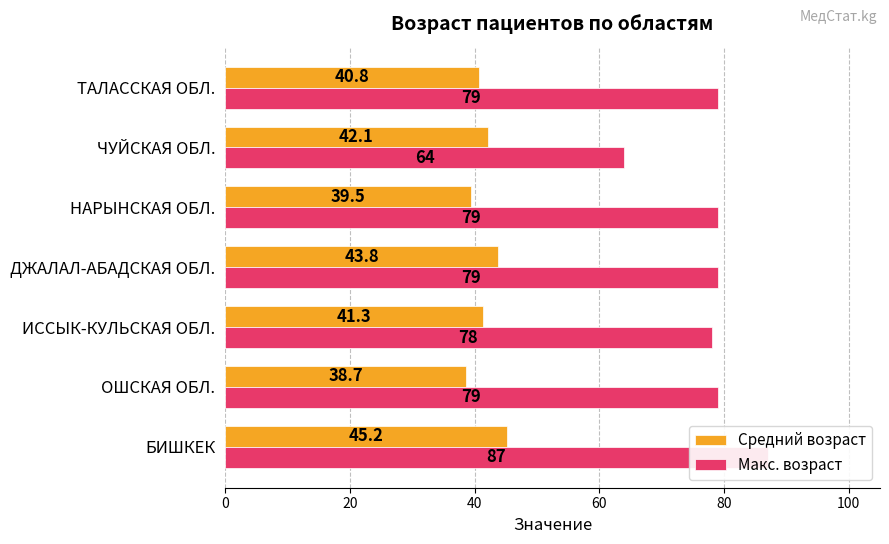

Between ИССЫК-КУЛЬСКАЯ ОБЛ. and ТАЛАССКАЯ ОБЛ., which series saw the biggest shift?

Макс. возраст